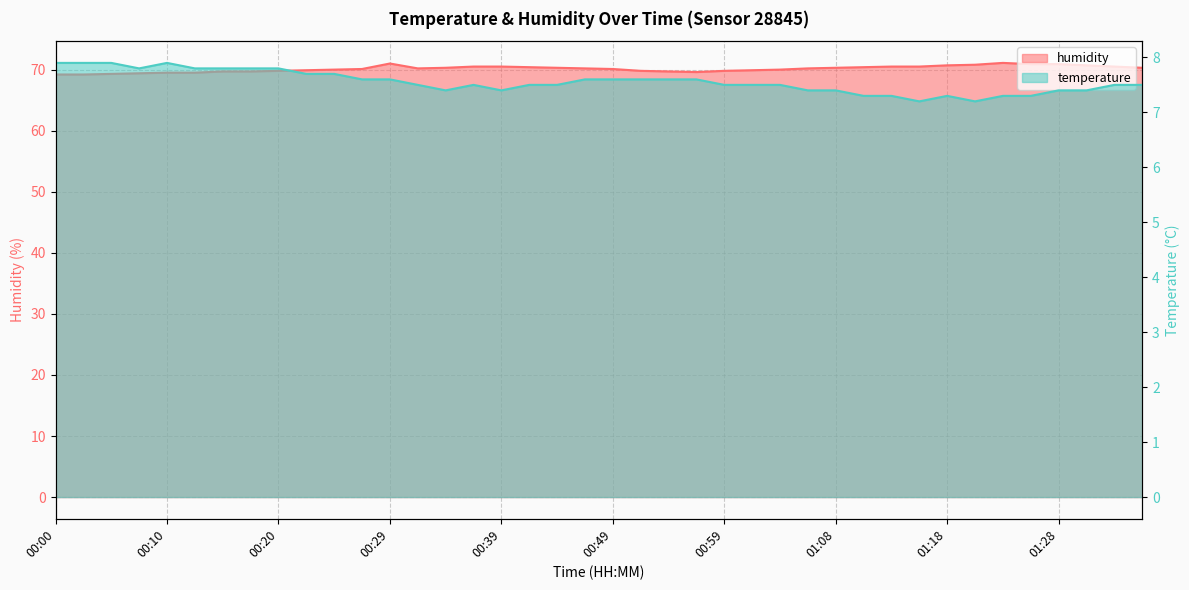

What is the total value across all series at 01:23?

78.4